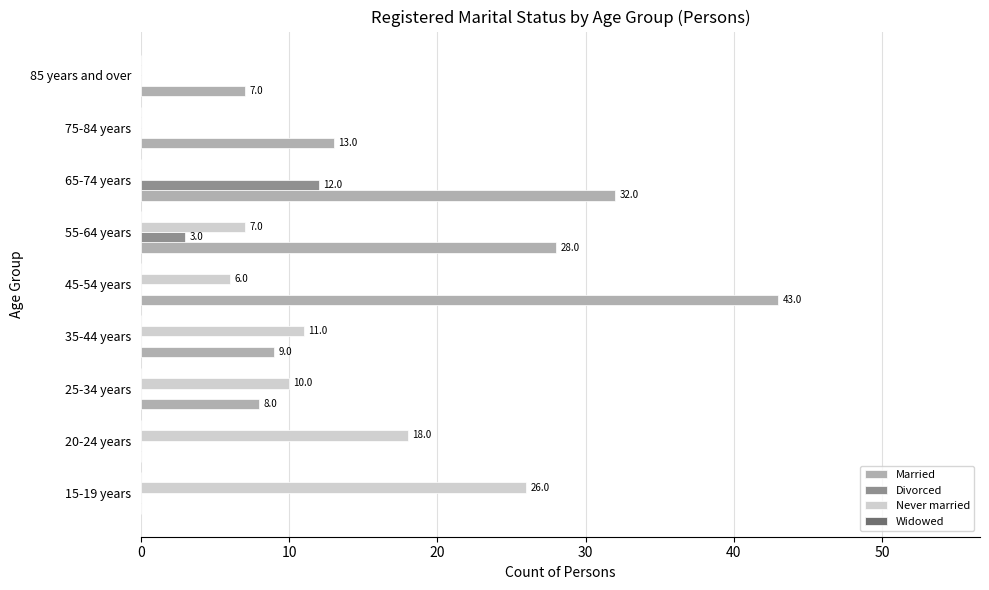

Which series changed the most between 15-19 years and 25-34 years?

Never married